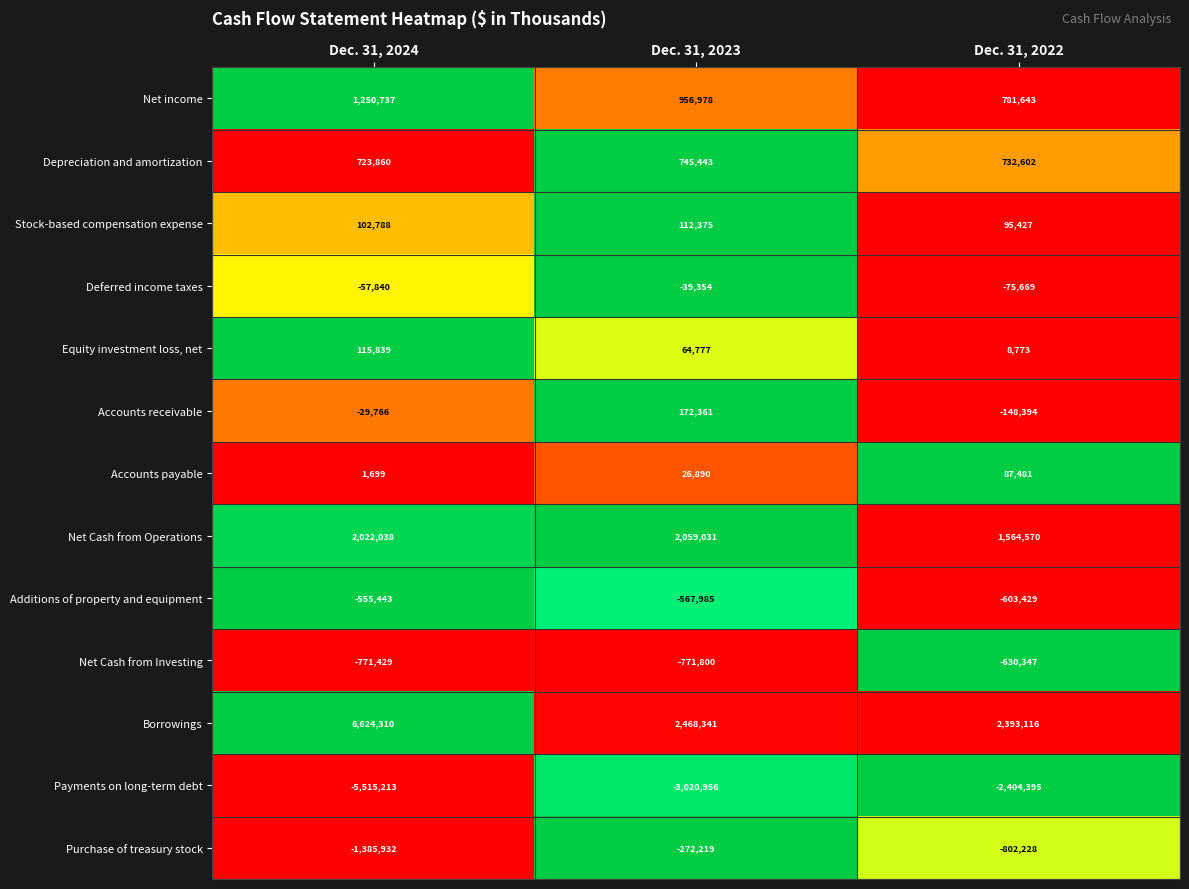

True or false: Purchase of treasury stock has a value of -272219 at Dec. 31, 2023.

True